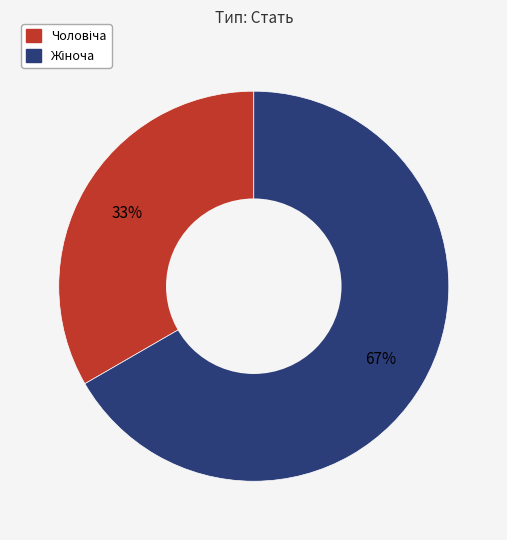

Does any single category account for the majority?

Yes